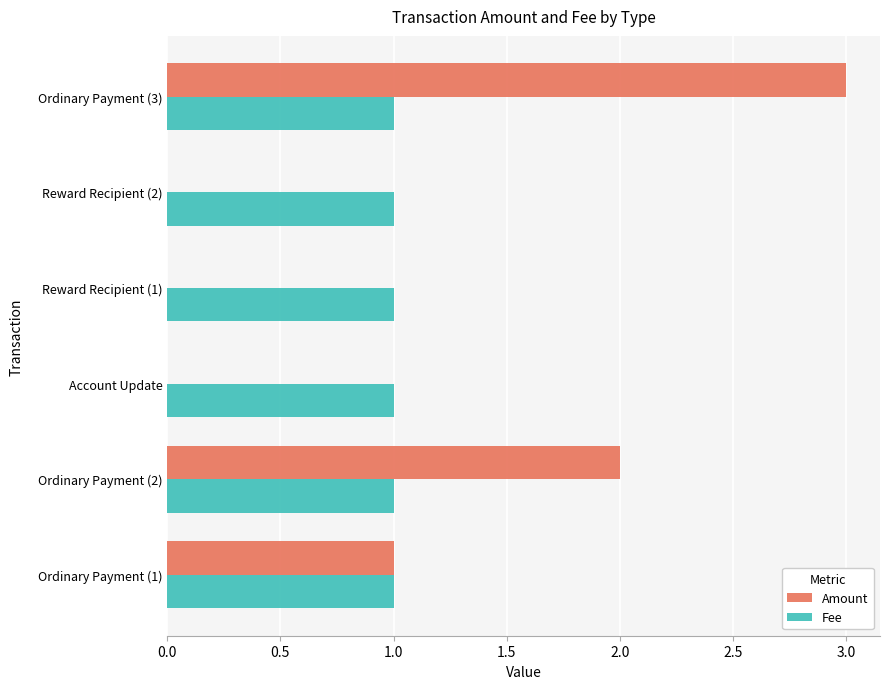

What is the sum of all Amount values?

6.0